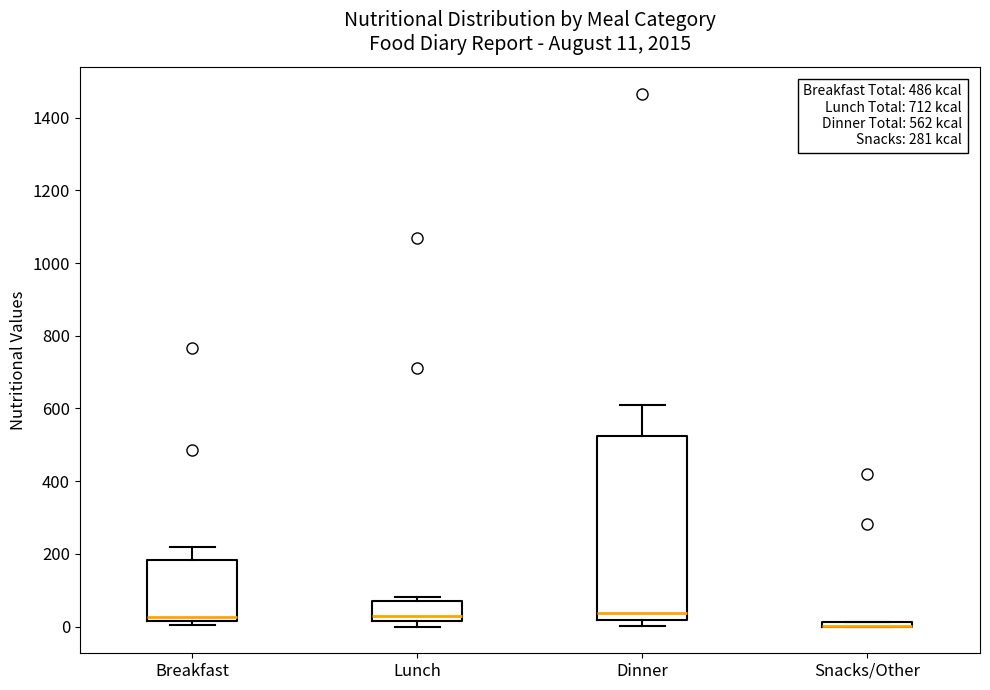

Comparing the boxes themselves (not the whiskers), which one is the tallest?

Dinner